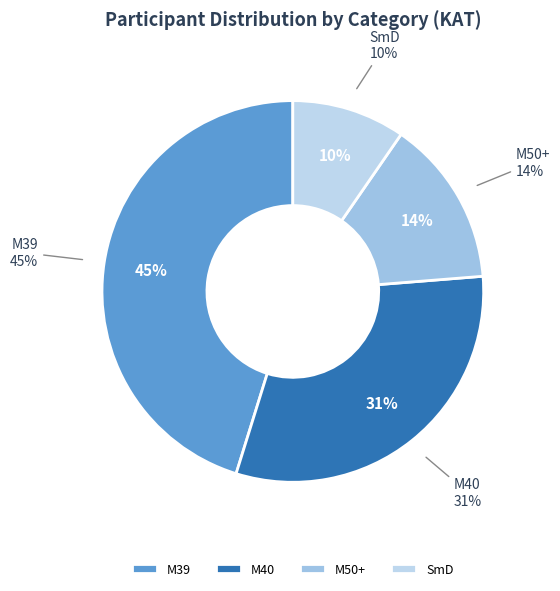

Which has a higher value, M40 or M39?

M39